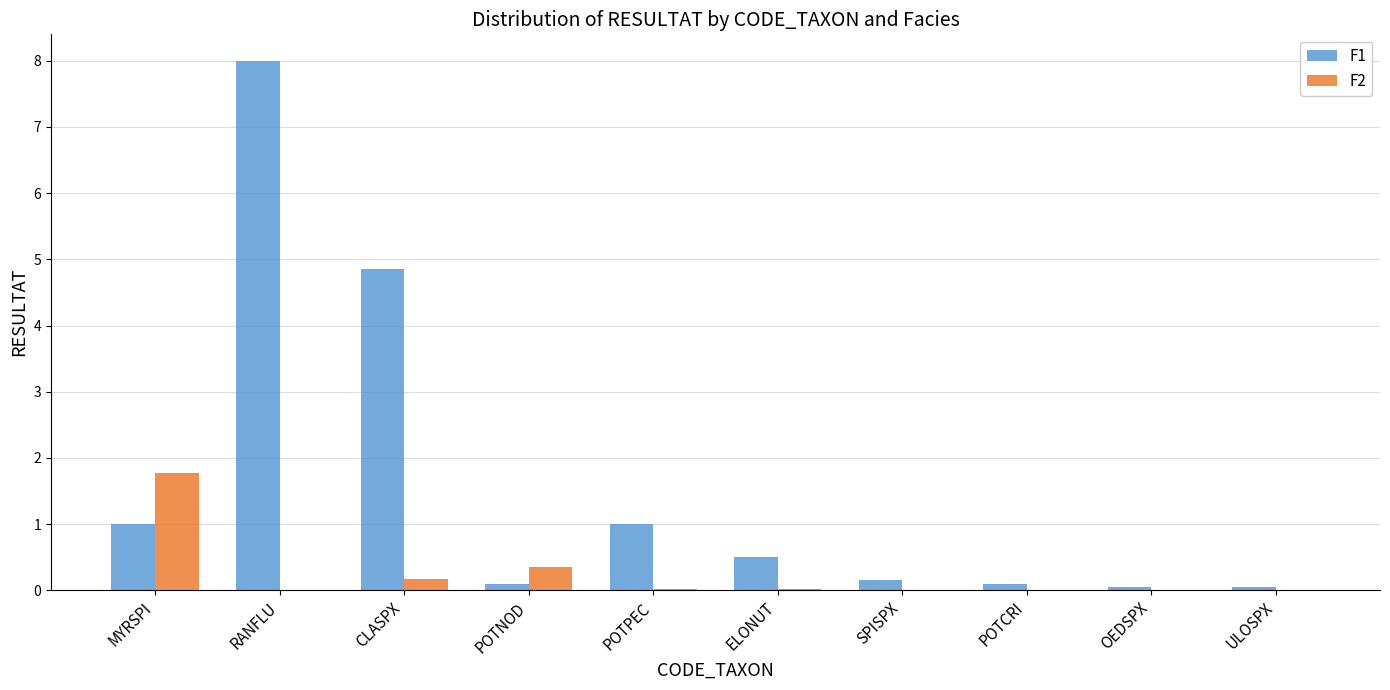

At which category is the sum across all series the highest?

RANFLU